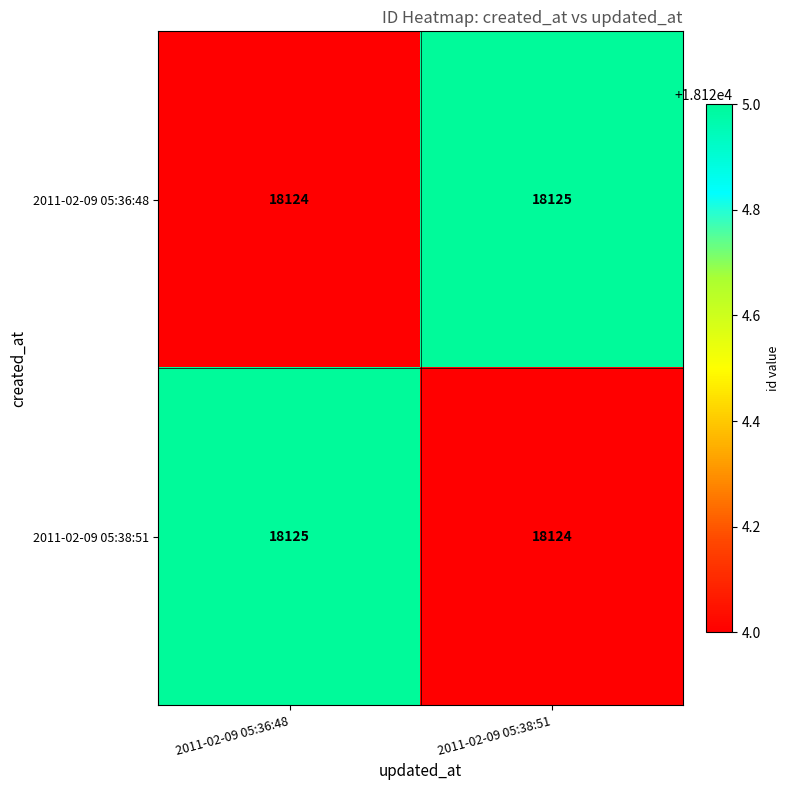

What is the minimum value shown in the chart?

18124